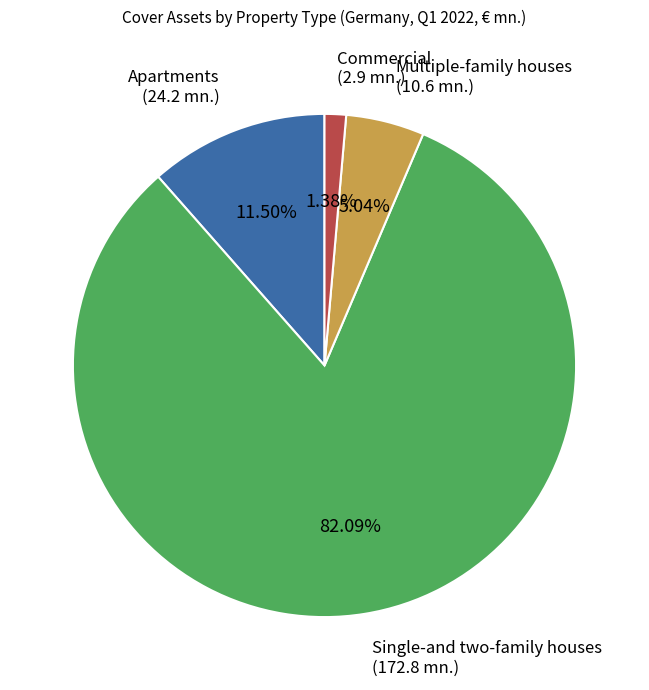

Rank the categories by value from lowest to highest.

Commercial, Multiple-family houses, Apartments, Single-and two-family houses